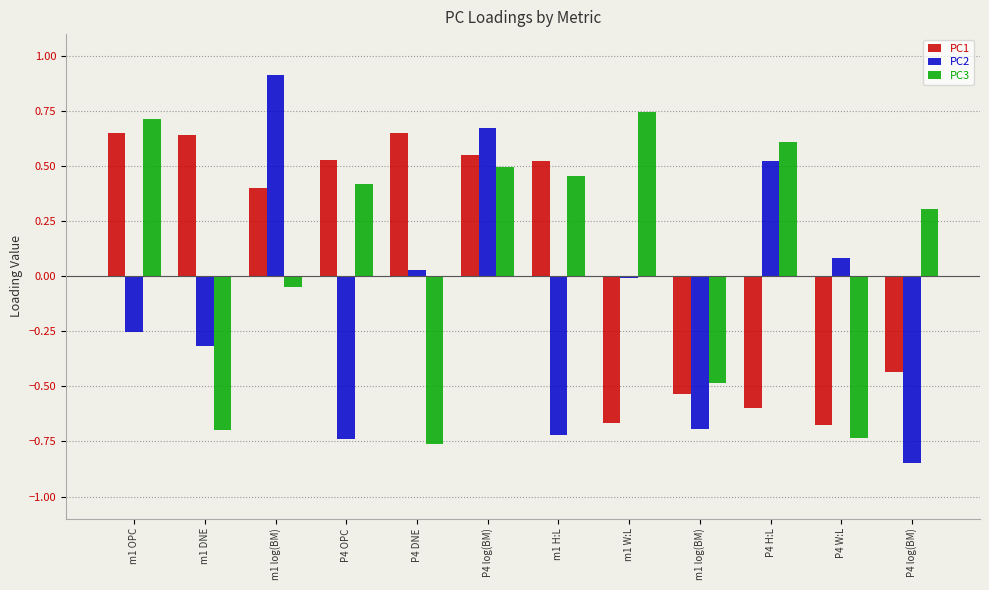

What is the sum of all PC2 values?

-1.4